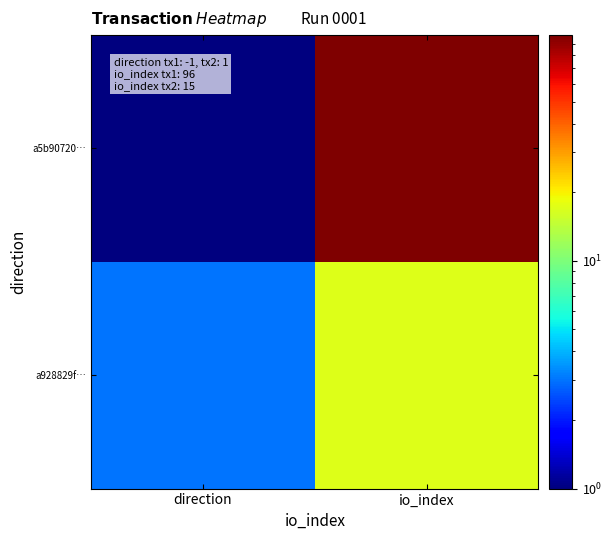

Rank the series by their maximum value, from highest to lowest.

a5b90720…, a928829f…